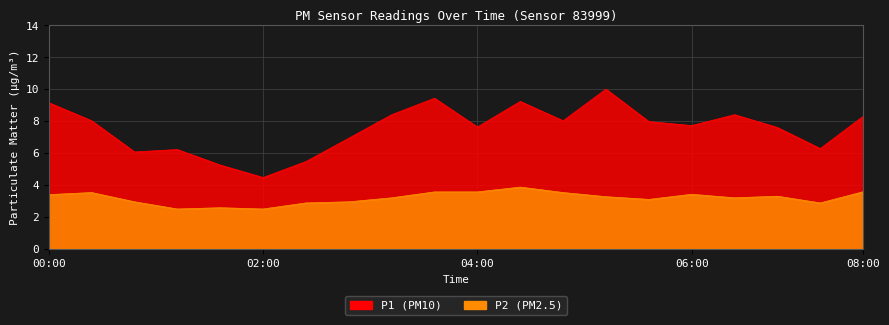

Which series has the widest spread of values?

P1